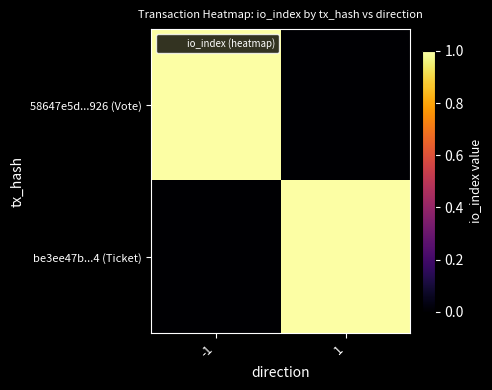

Which series changed the most between -1 and 1?

58647e5d...926 (Vote)